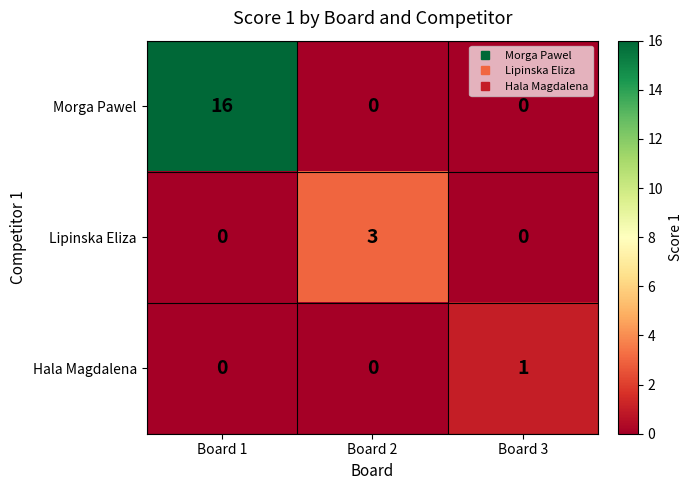

What is the average value of the Morga Pawel series?

5